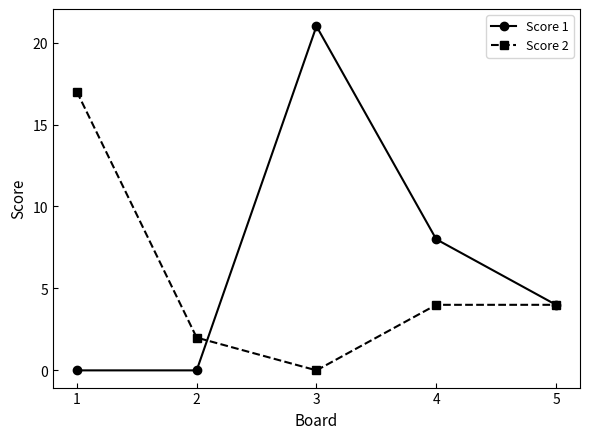

What value does the Score 2 series have at 4?

4